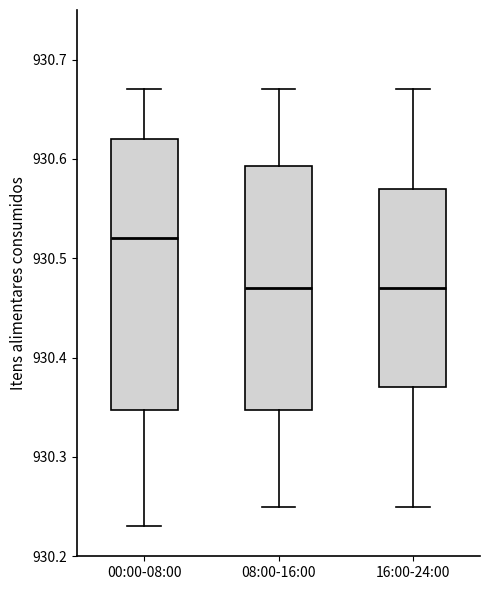

Reading left to right, transcribe this box plot: for each box, give where its median line is, the range the box spans, and where its two whiskers end, as read against the y-axis. The values are not printed on the chart, so give them approximately, as read against the axis.

00:00-08:00: median 930.52, box 930.35 to 930.62, whiskers 930.23 to 930.67
08:00-16:00: median 930.47, box 930.35 to 930.59, whiskers 930.25 to 930.67
16:00-24:00: median 930.47, box 930.37 to 930.57, whiskers 930.25 to 930.67